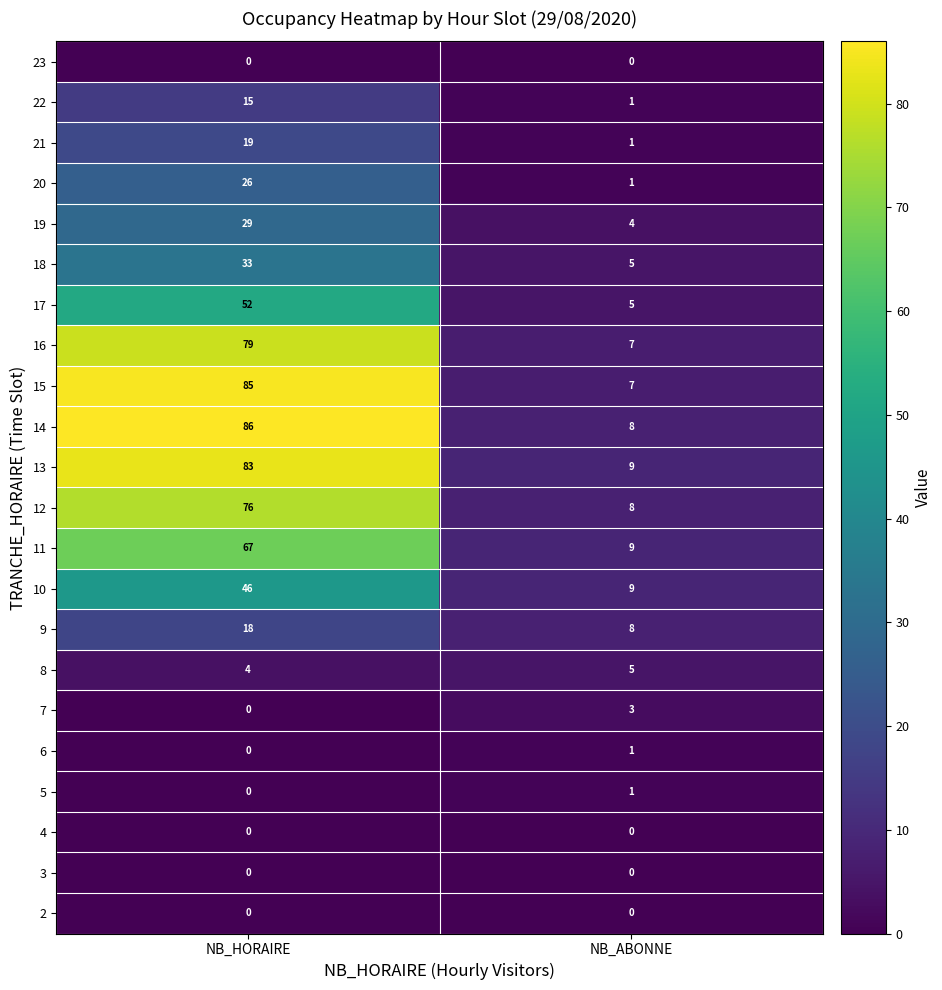

What is the difference between the highest and lowest values at NB_ABONNE?

9